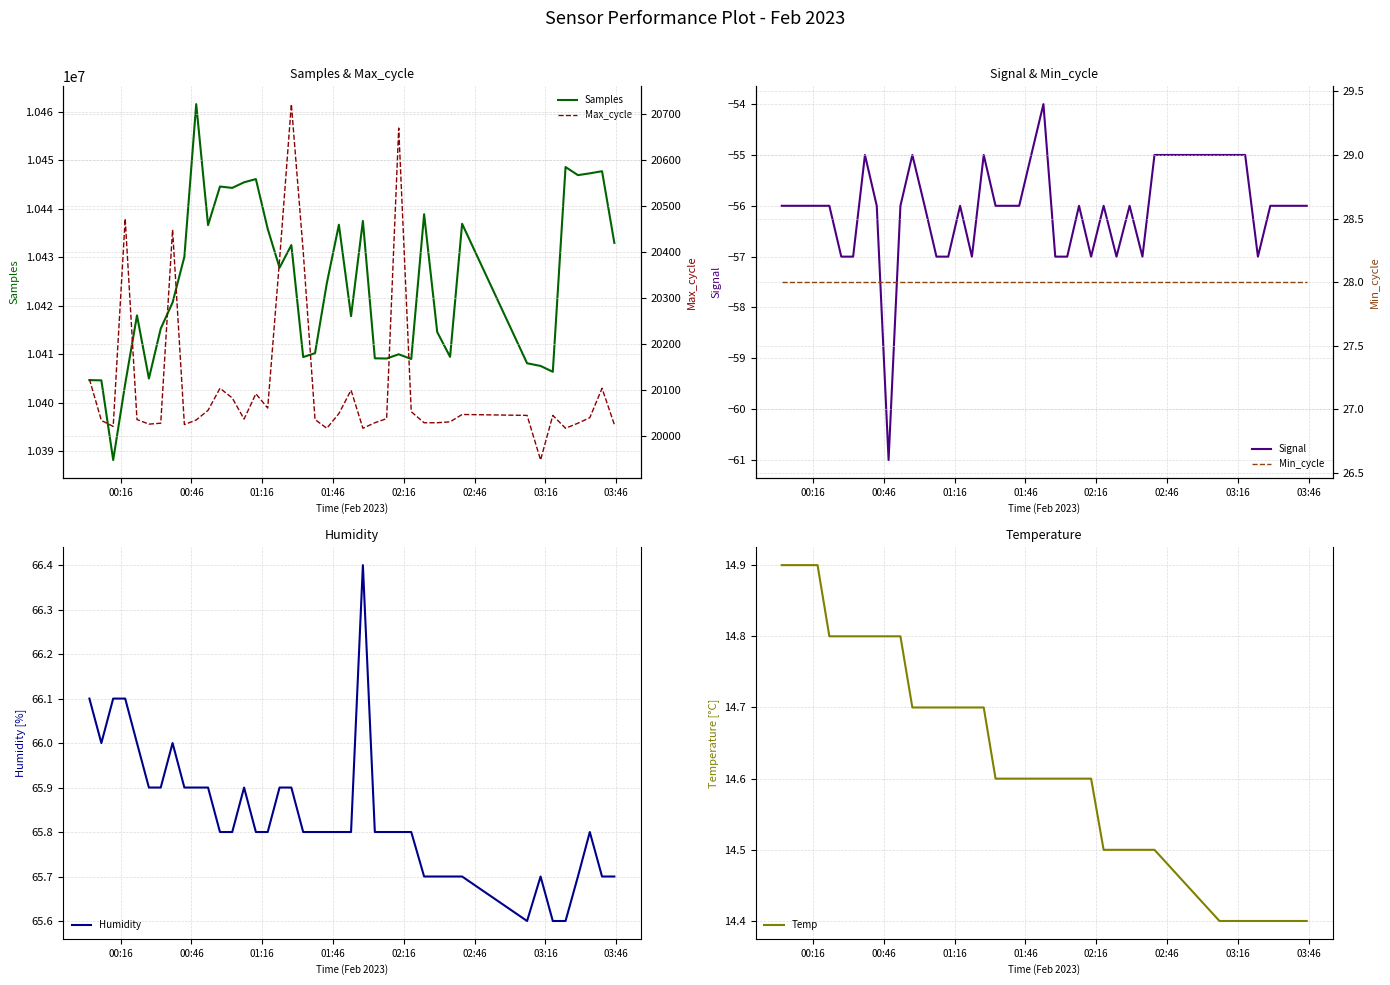

What is the value of the Min_cycle point at the 23rd from the left?

28.0